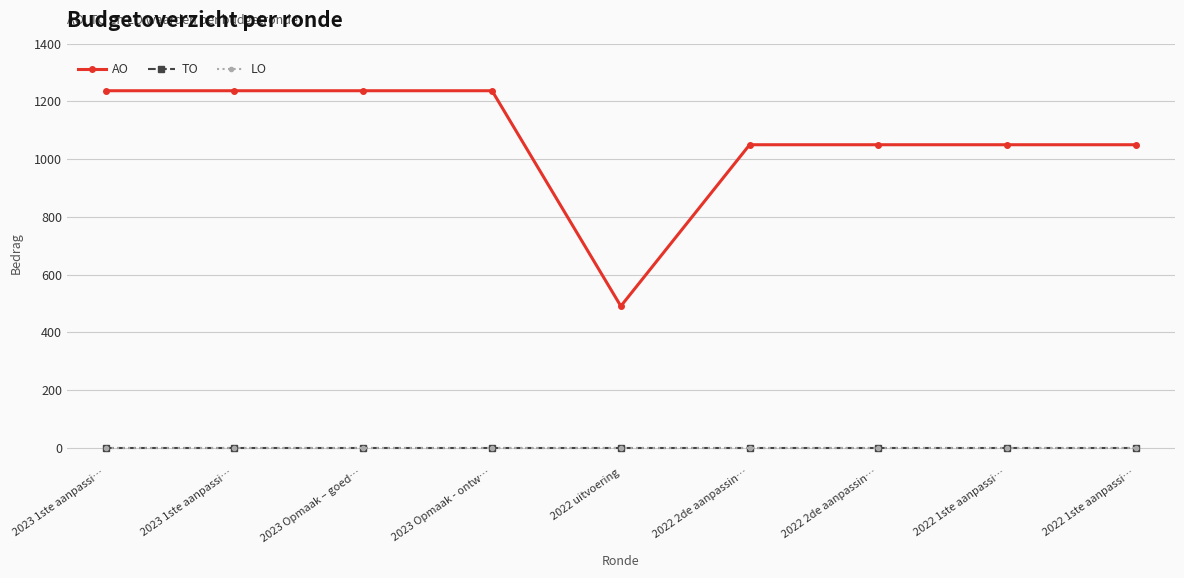

What is the difference between the highest and lowest values at 2022 2de aanpassin…?

1050